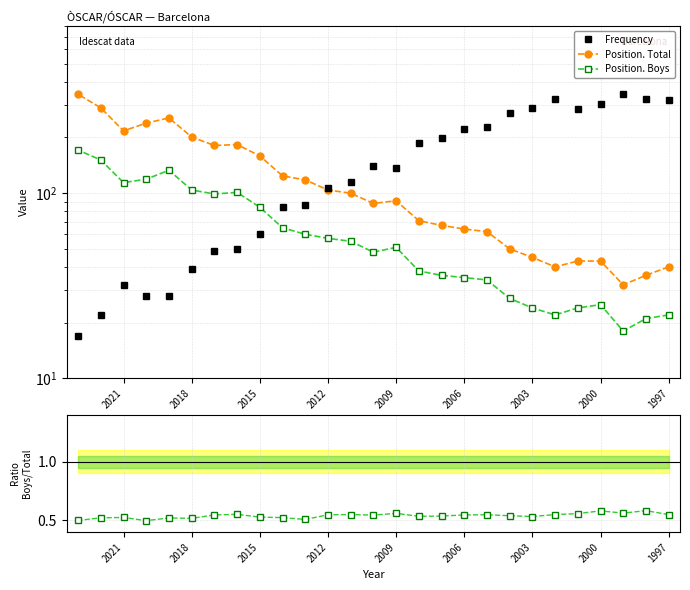

How many intersections are there between Frequency and Position. Boys?

1